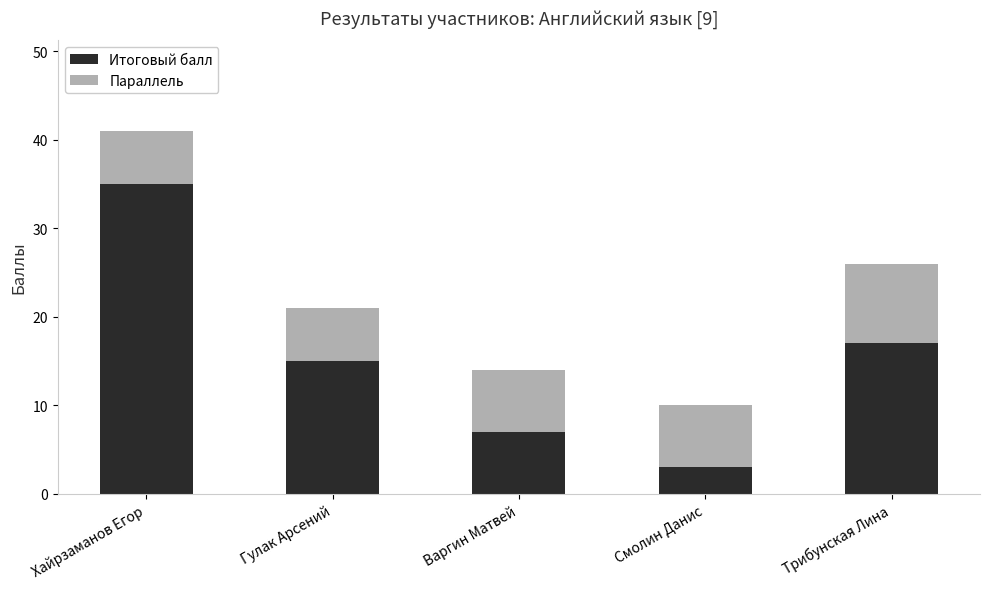

What is the difference between the maximum and minimum values in the Итоговый балл series?

32